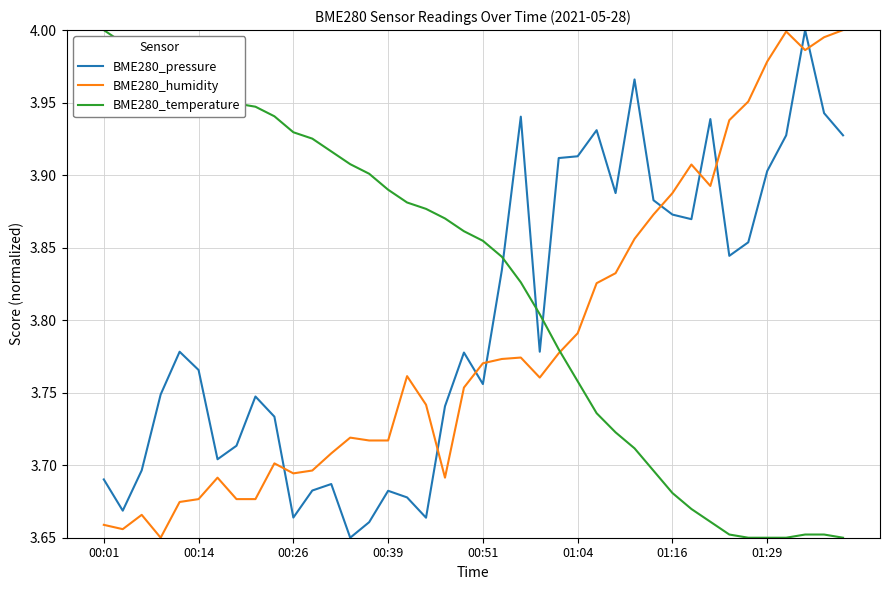

True or false: BME280_humidity and BME280_pressure intersect in this chart.

True